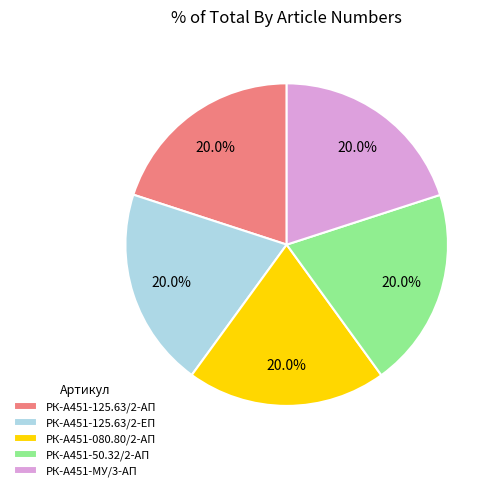

To the nearest percent, what is the average slice percentage?

20%